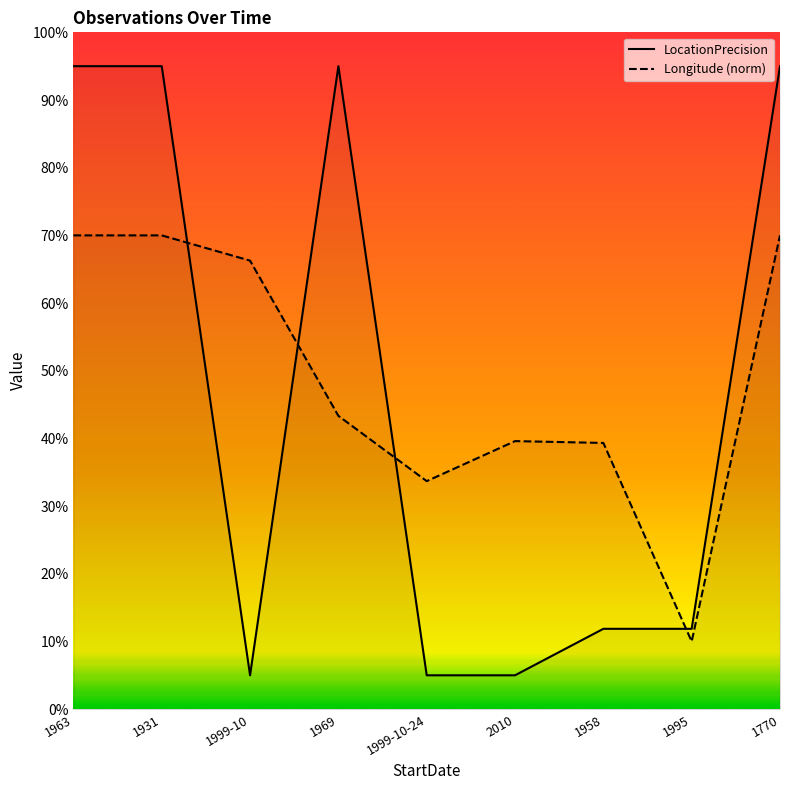

Is it true that Longitude (norm) equals 65.7 at 1969?

False